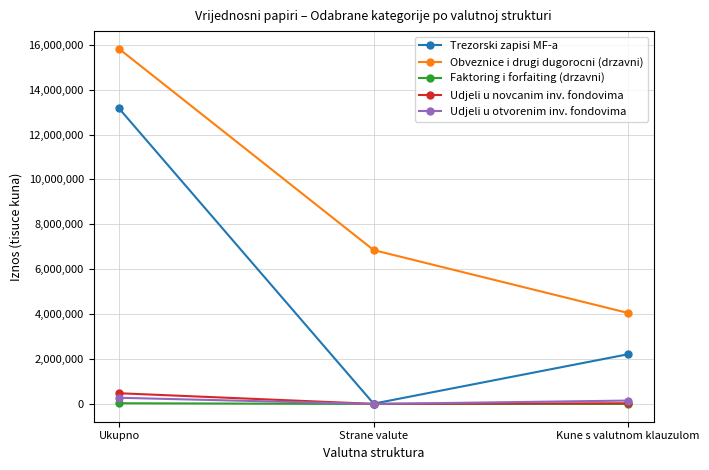

Which series changed the most between Ukupno and Strane valute?

Trezorski zapisi MF-a